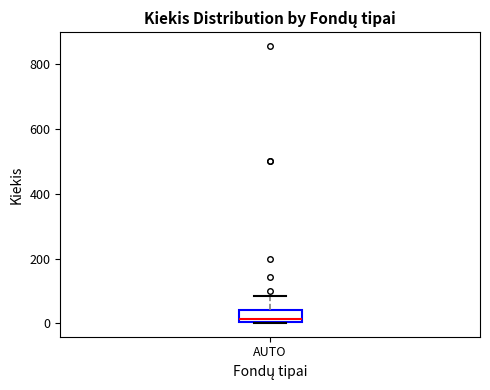

Transcribe this box plot: give where the median line is, the range the box spans, and where the two whiskers end, as read against the y-axis. The values are not printed on the chart, so give them approximately, as read against the axis.

median 20, box 0 to 40, whiskers 0 to 80